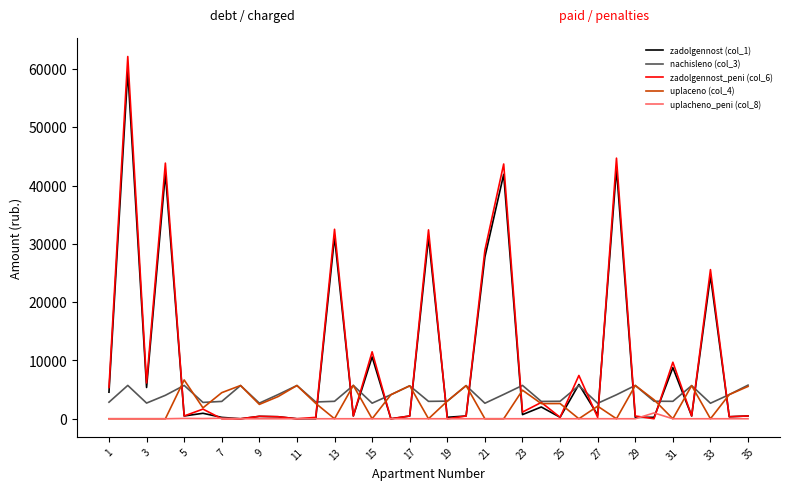

True or false: zadolgennost_peni (col_6) and uplacheno_peni (col_8) intersect in this chart.

True